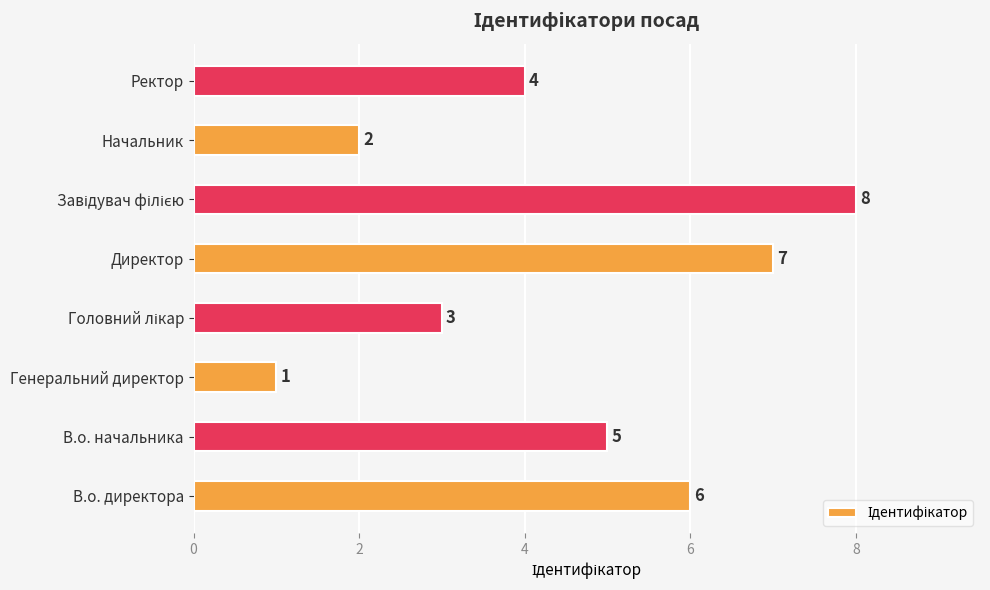

How many data points are less than 5?

4